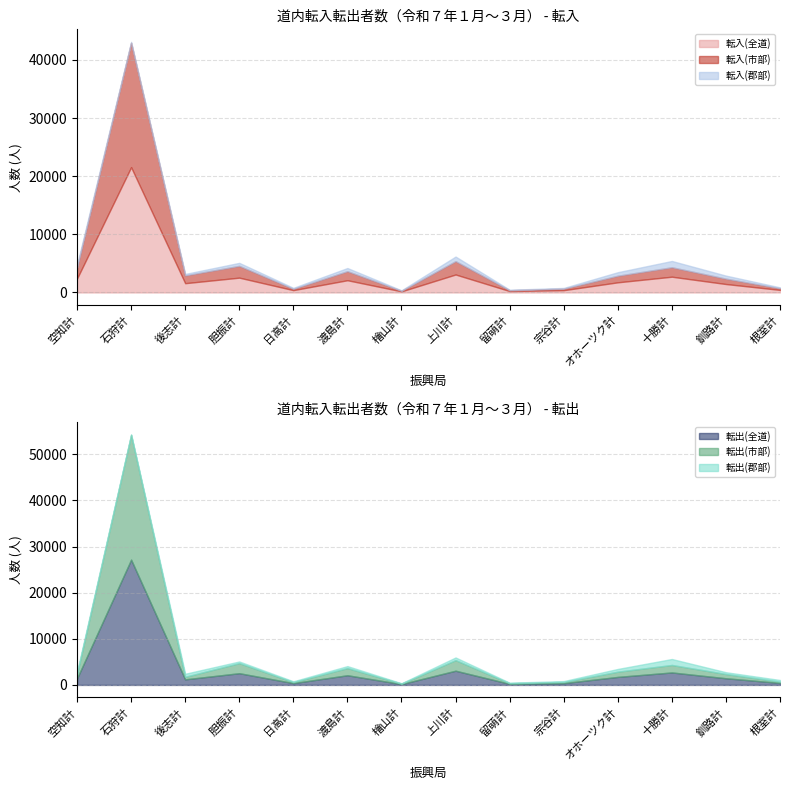

At how many categories does at least one series exceed 22190?

1